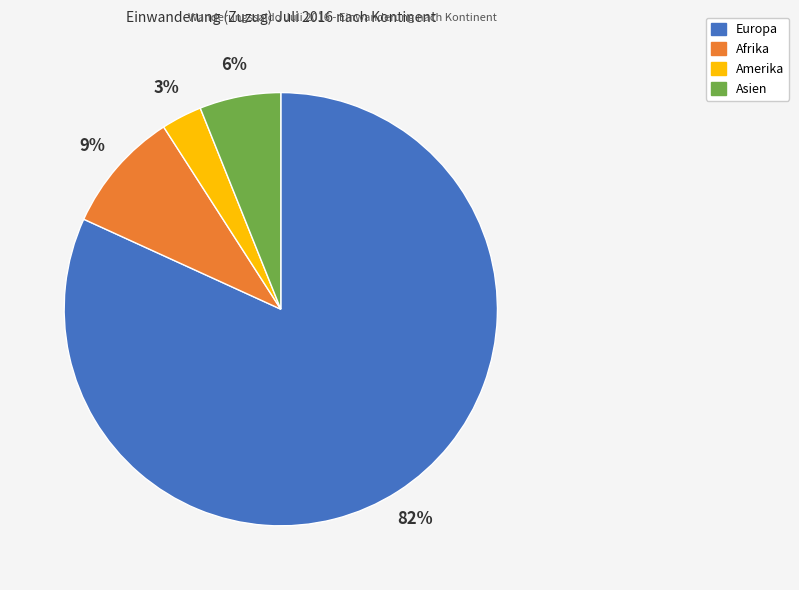

Which slice is the smallest?

Amerika